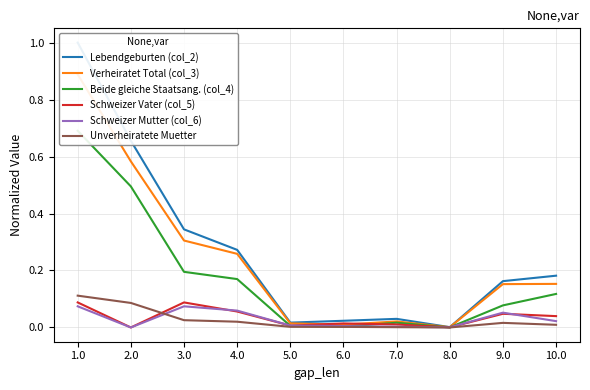

The value of Lebendgeburten (col_2) at 4.0 is 0.5. True or false?

False